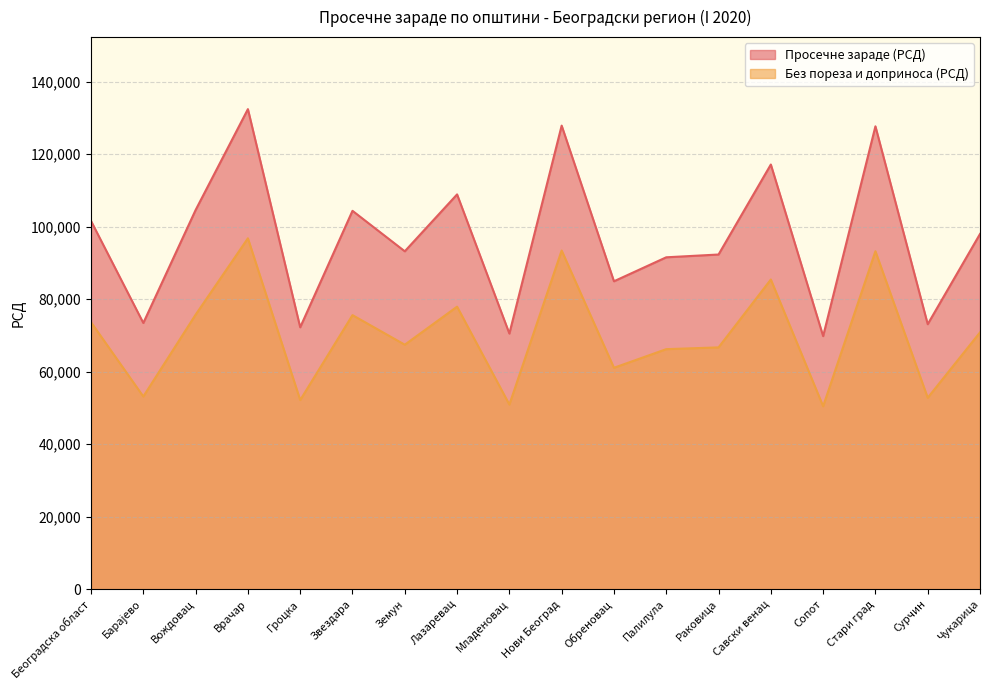

True or false: Без пореза и доприноса (РСД) and Просечне зараде (РСД) cross at least once.

False